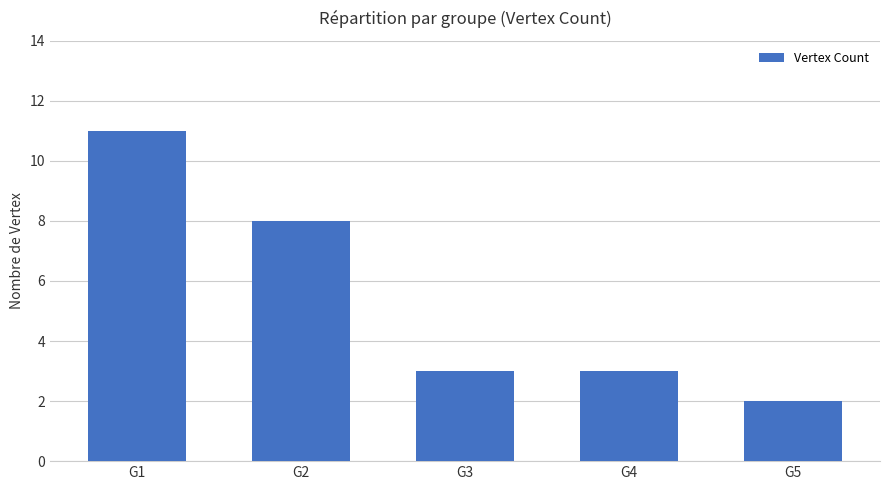

Is it true that the value at G2 is 8?

True